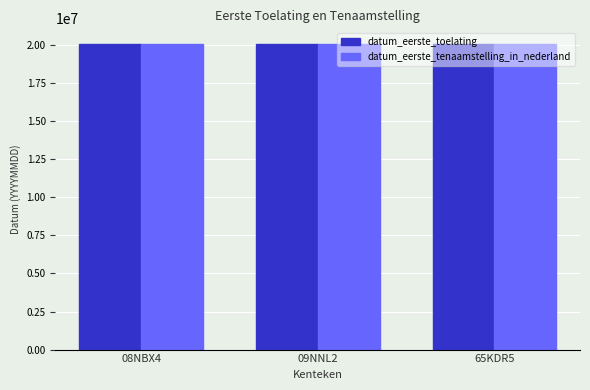

What are all the series names shown in the legend?

datum_eerste_toelating, datum_eerste_tenaamstelling_in_nederland